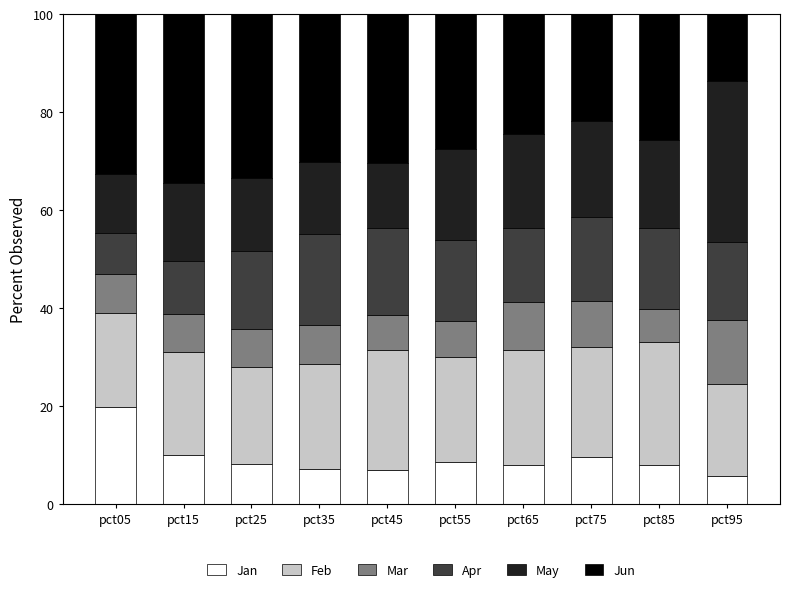

Which category has the highest value in the Jan series?

pct05